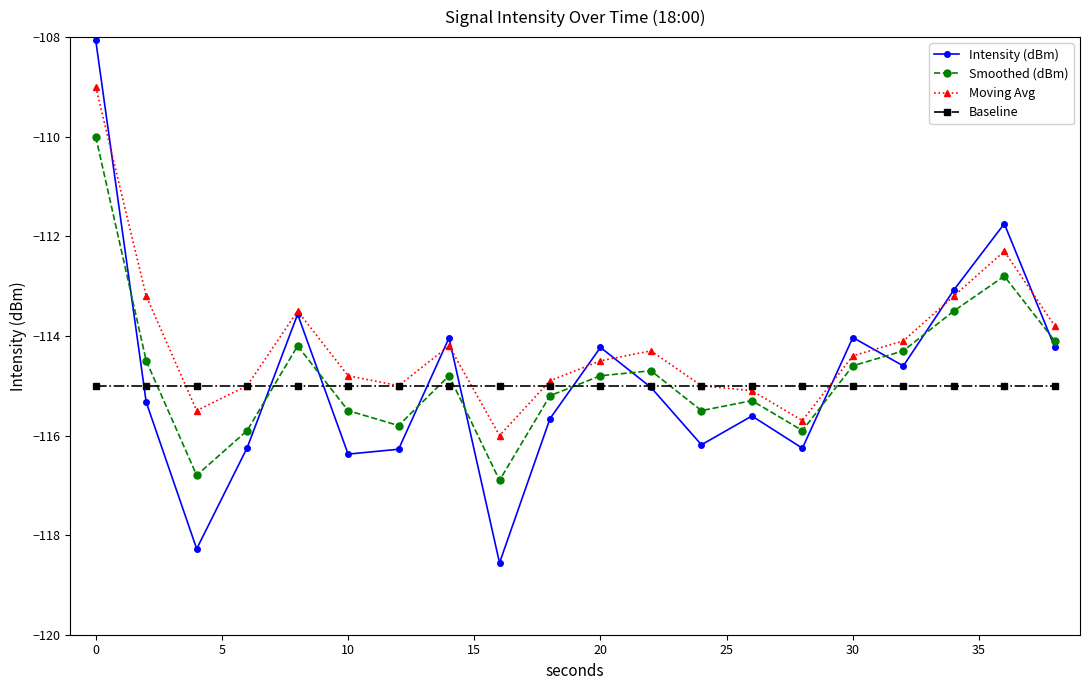

How many interior local valleys does the Intensity (dBm) series have?

6